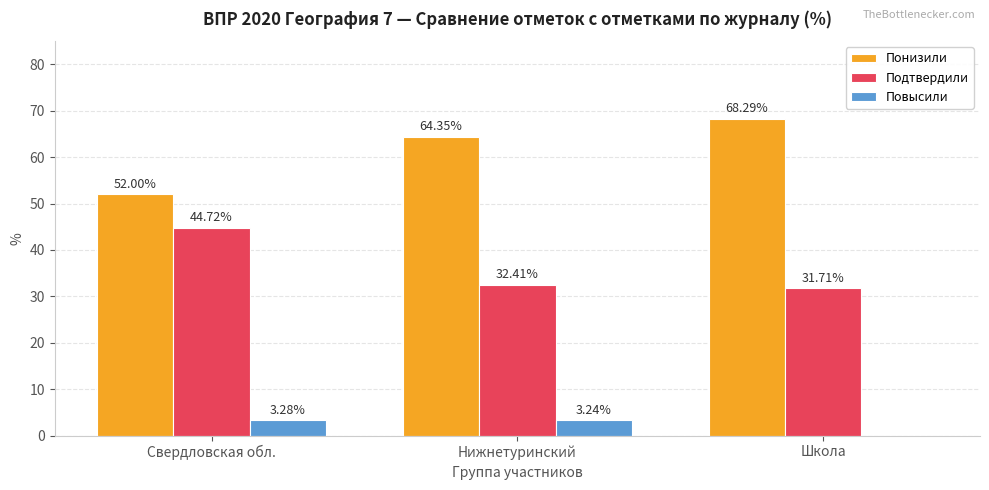

Which label corresponds to the largest value in the chart?

Школа